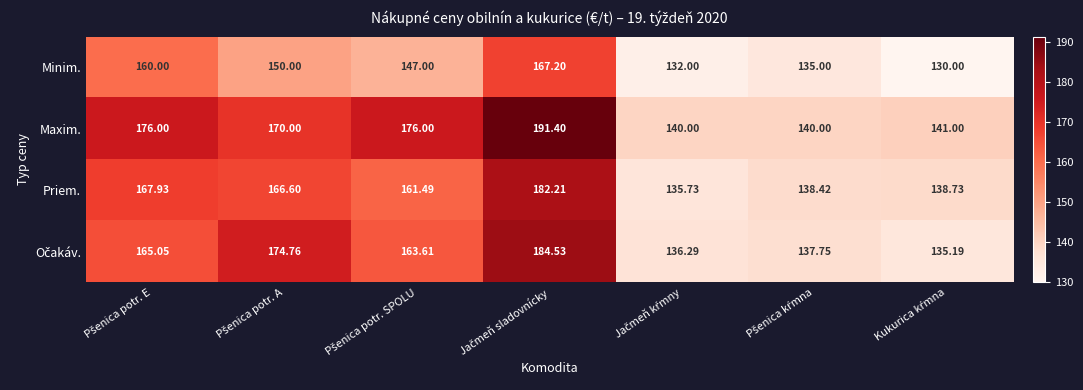

Which series has the widest spread of values?

Maxim.